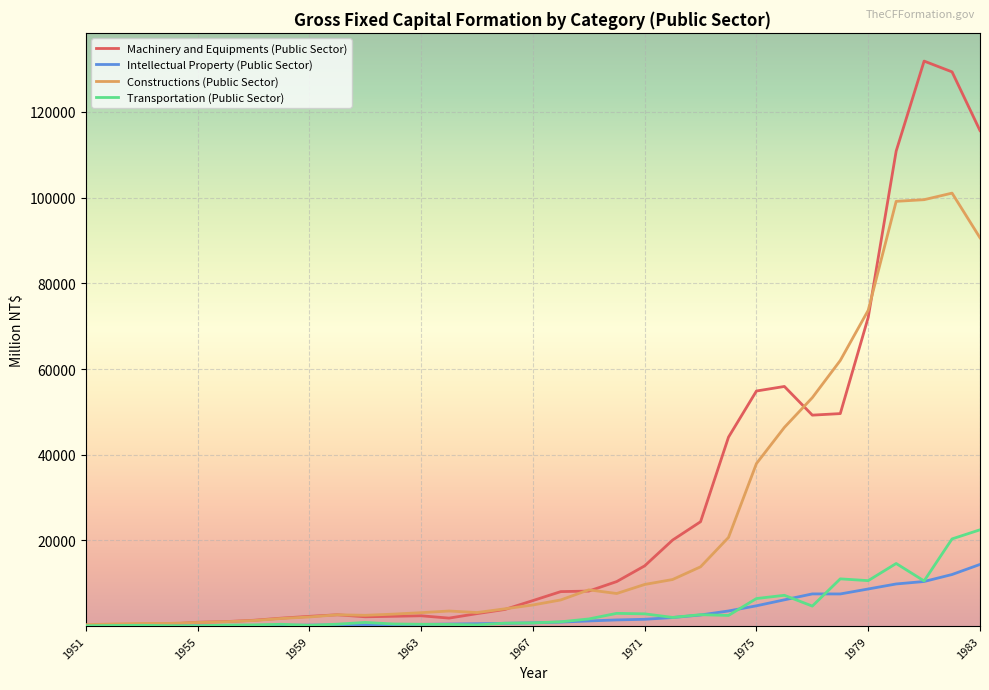

Which series has the largest range (max minus min)?

Machinery and Equipments (Public Sector)